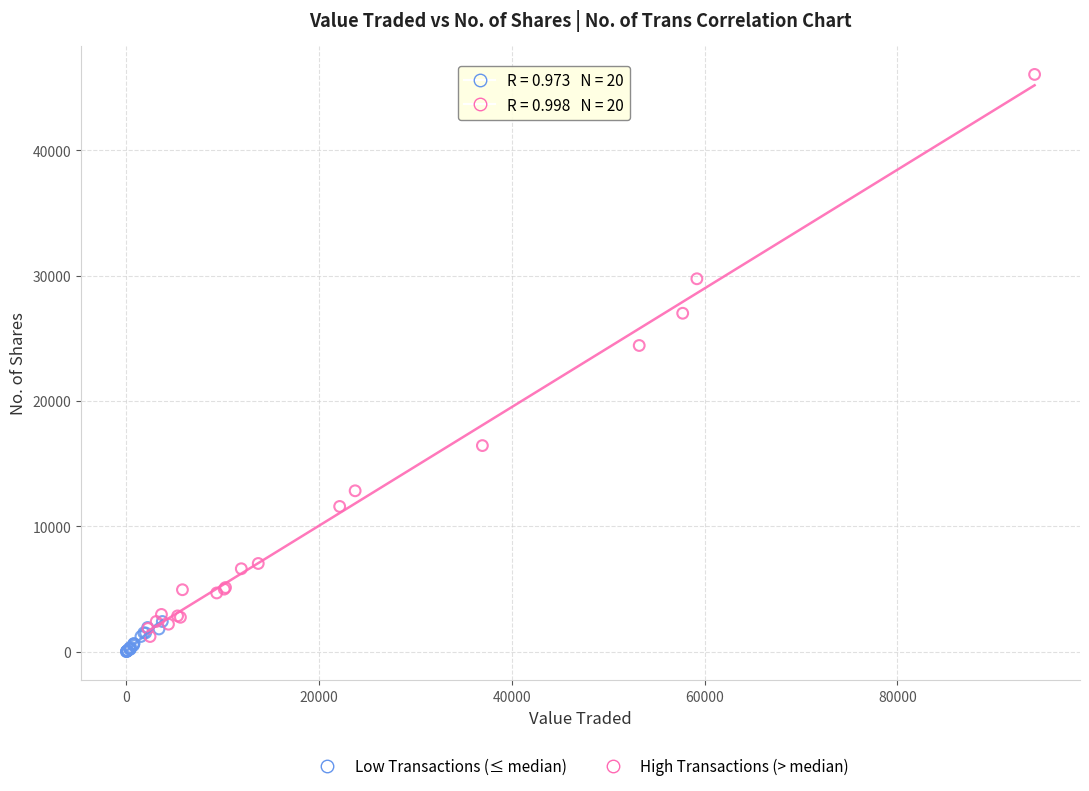

Which series has the widest spread of Y values?

High Transactions (> median)